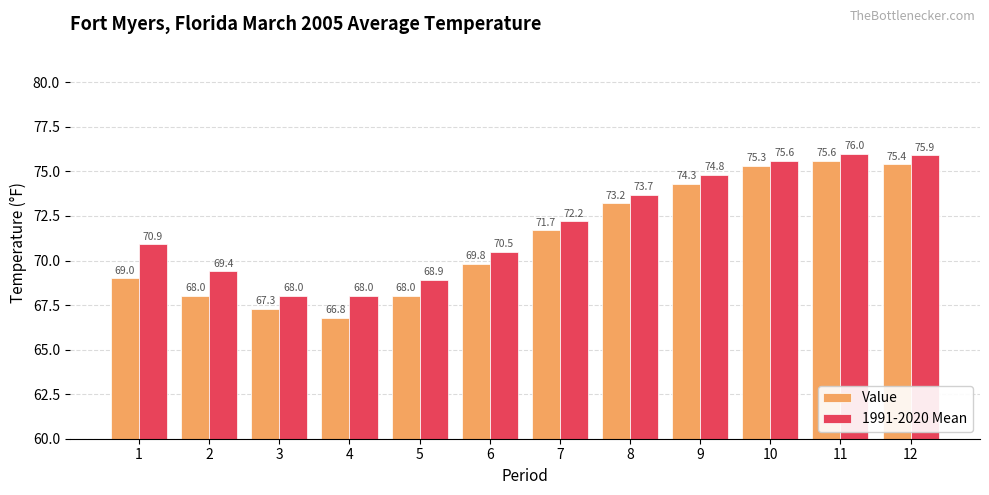

What is the value of the Value bar at the 5th from the left?

68.0